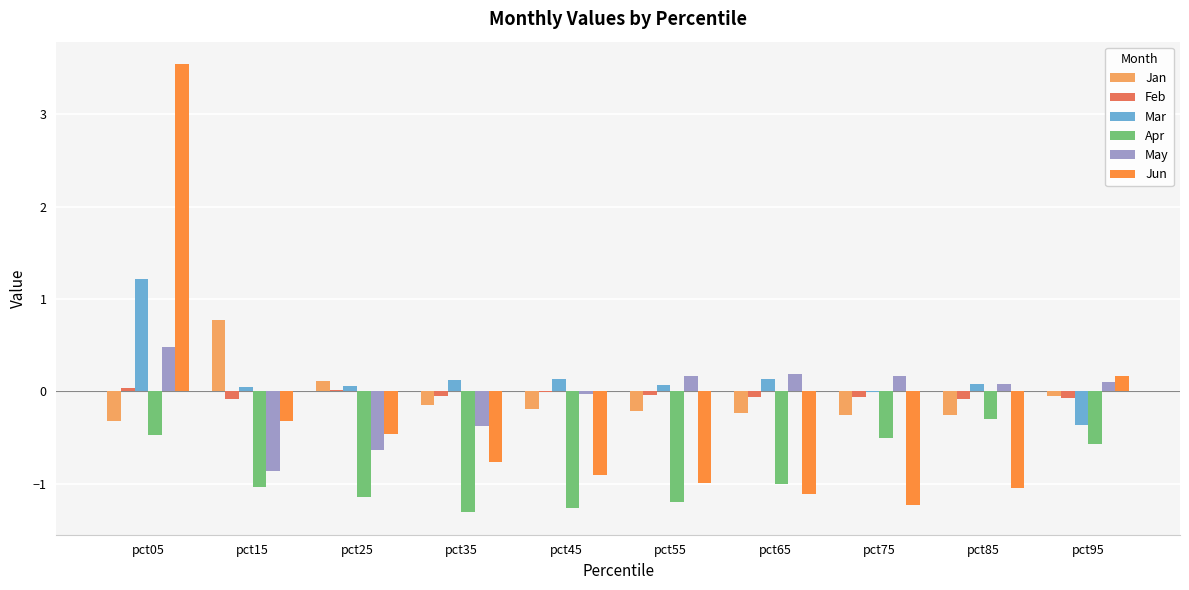

How many distinct data groups are displayed?

6